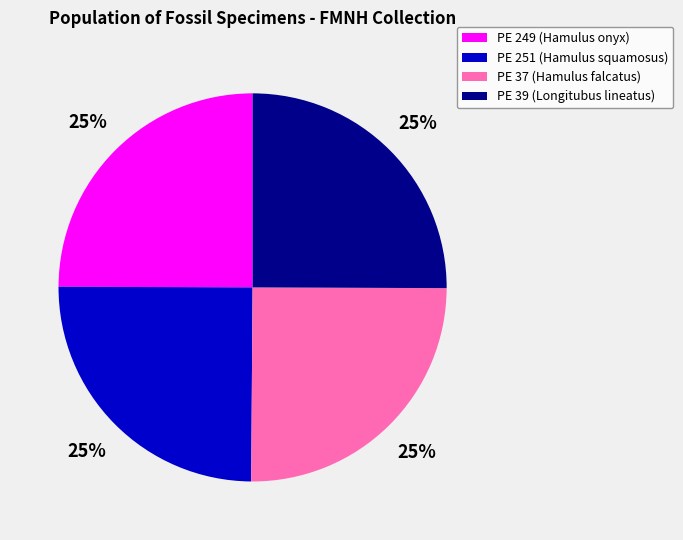

What is the ratio of the value at PE 39 (Longitubus lineatus) to the value at PE 249 (Hamulus onyx)?

1.0